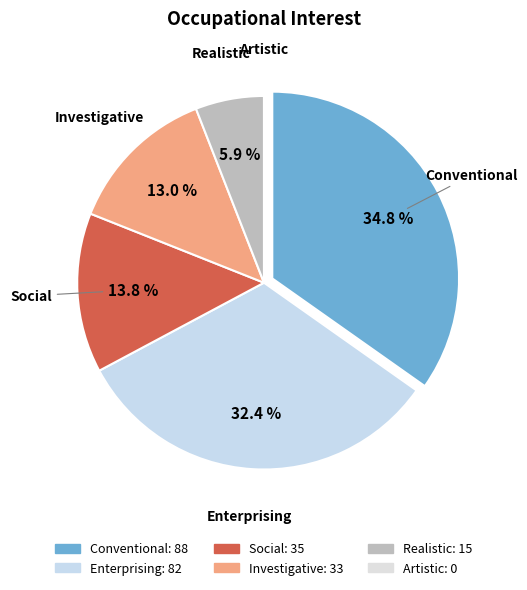

To the nearest percent, what is the combined percentage of Realistic and Social?

20%